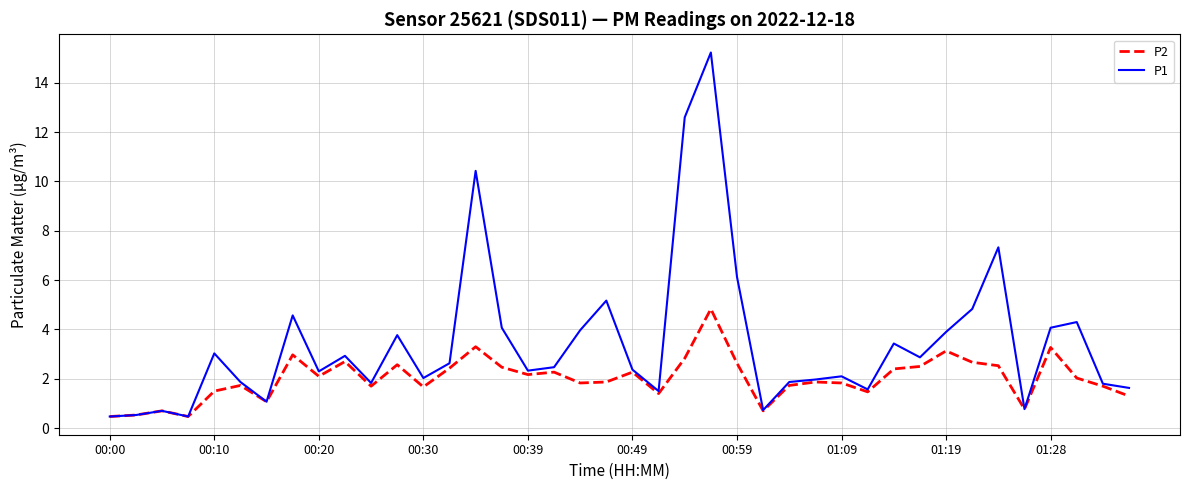

List the series in order of their overall mean, lowest first.

P2, P1